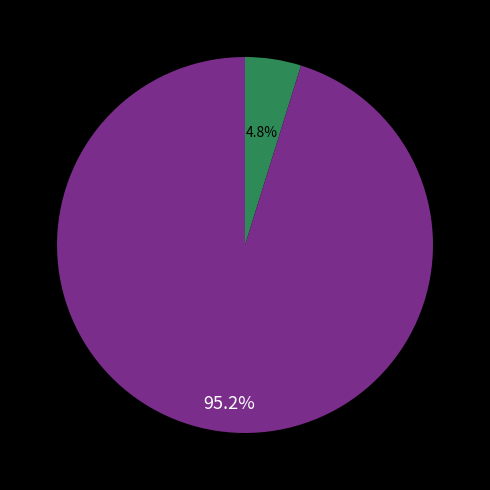

Does any single category account for the majority?

Yes